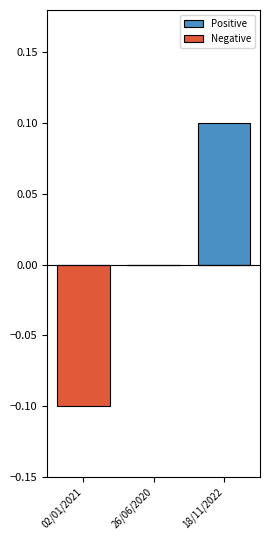

What is the difference between the Positive values at 02/01/2021 and 18/11/2022?

0.1